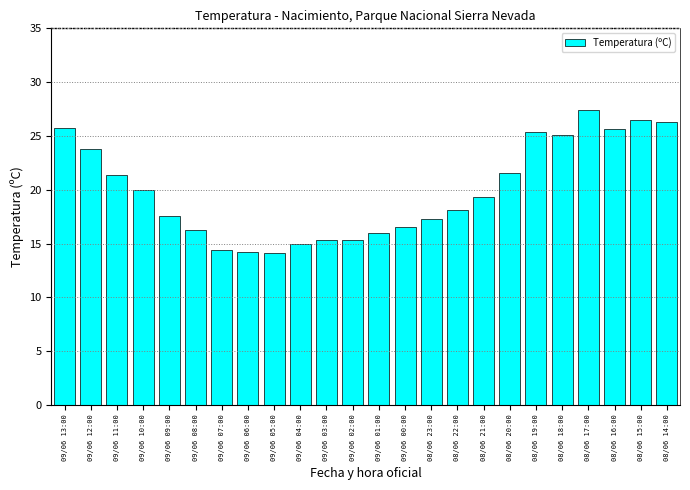

What is the ratio of the value at 08/06 15:00 to the value at 09/06 03:00?

1.7